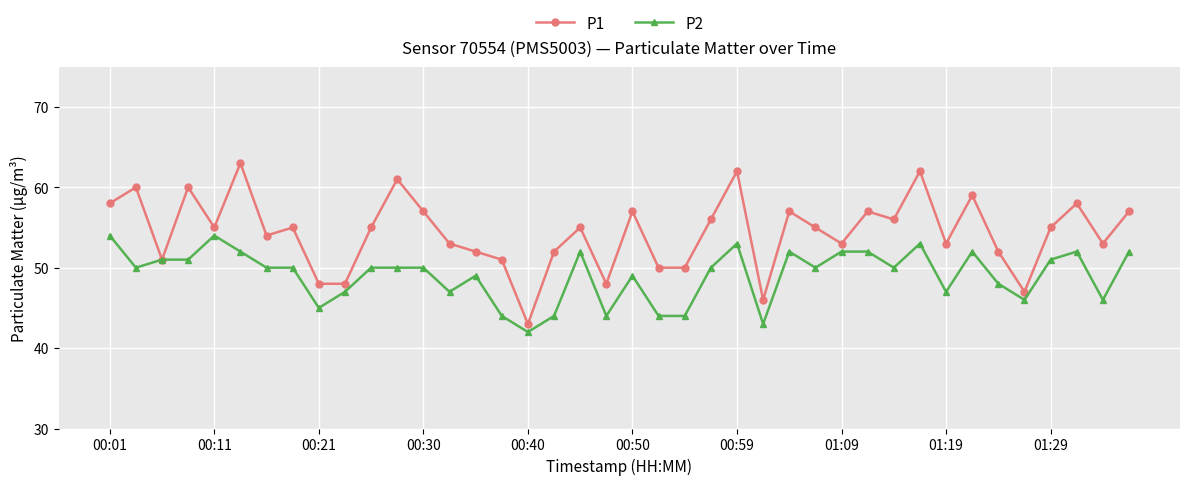

True or false: P2 has more than 1 points higher than both neighbors.

True